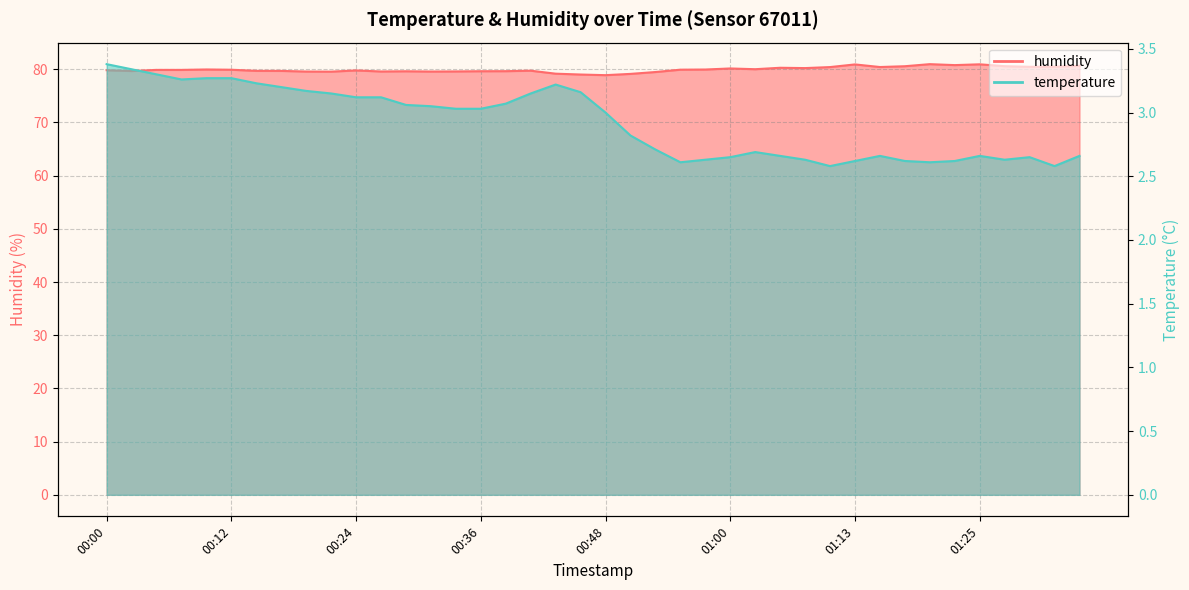

How many interior local valleys does the temperature series have?

6